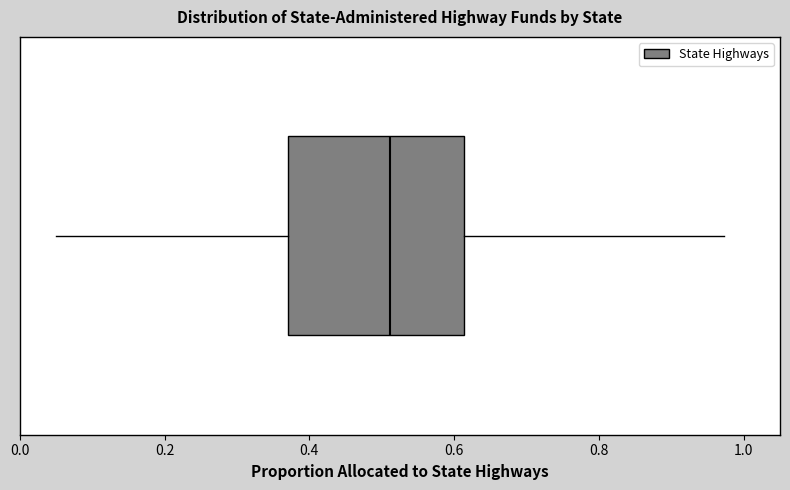

Where is the right edge of the box on the x-axis? The values are not printed on the chart, so give them approximately, as read against the axis.

0.62